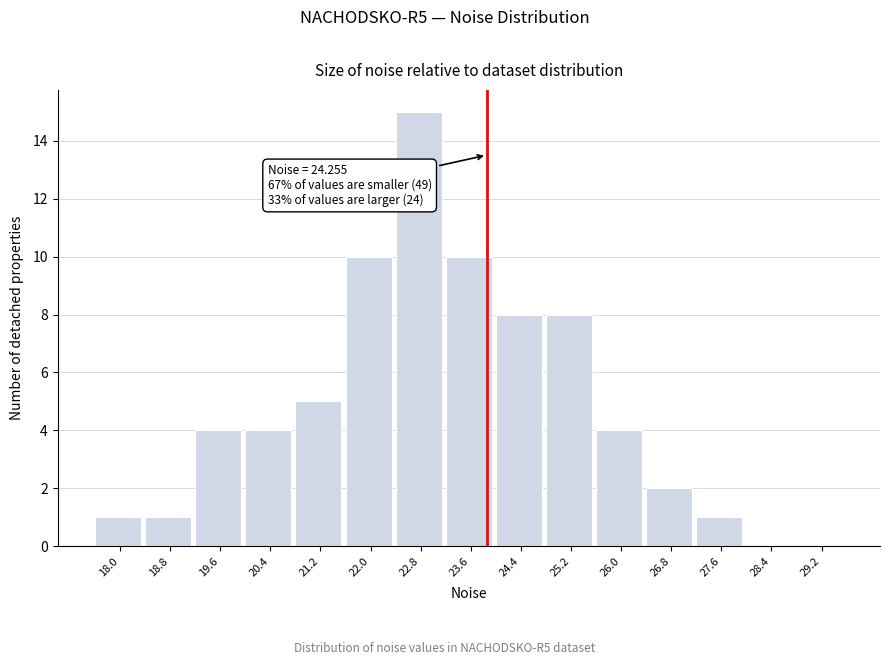

Reading right to left, extract all data points from this chart.

29.2=0	28.4=0	27.6=1	26.8=2	26.0=4	25.2=8	24.4=8	23.6=10	22.8=15	22.0=10	21.2=5	20.4=4	19.6=4	18.8=1	18.0=1